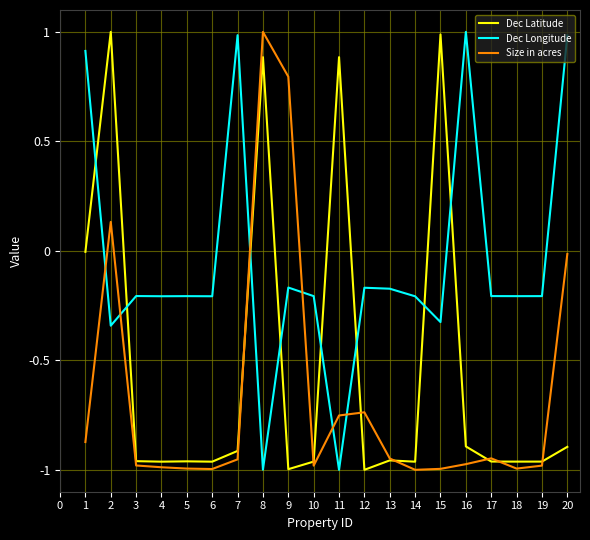

What are all the series names shown in the legend?

Dec Latitude, Dec Longitude, Size in acres